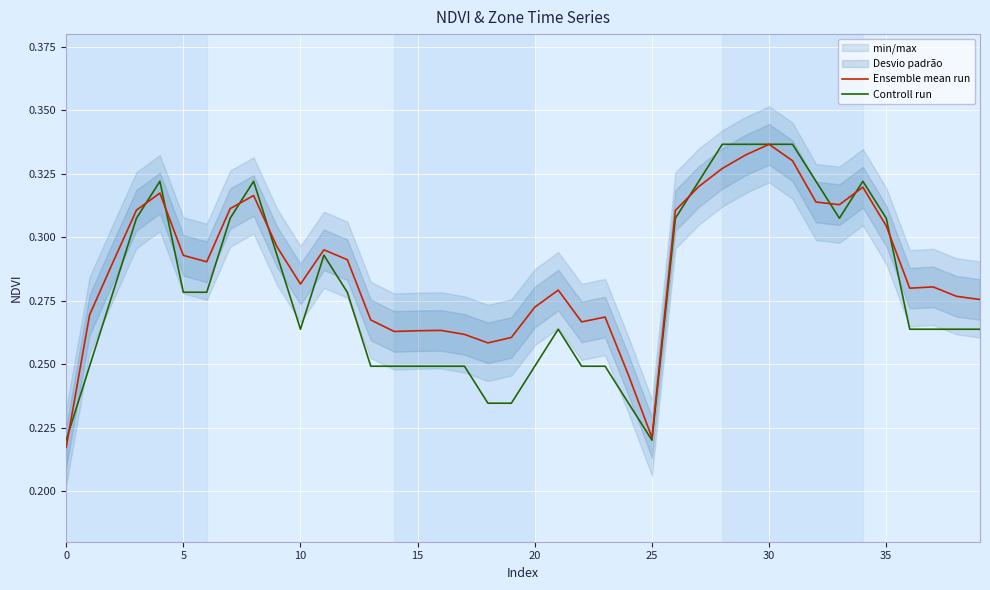

Is this an area chart (filled region under the line)?

No